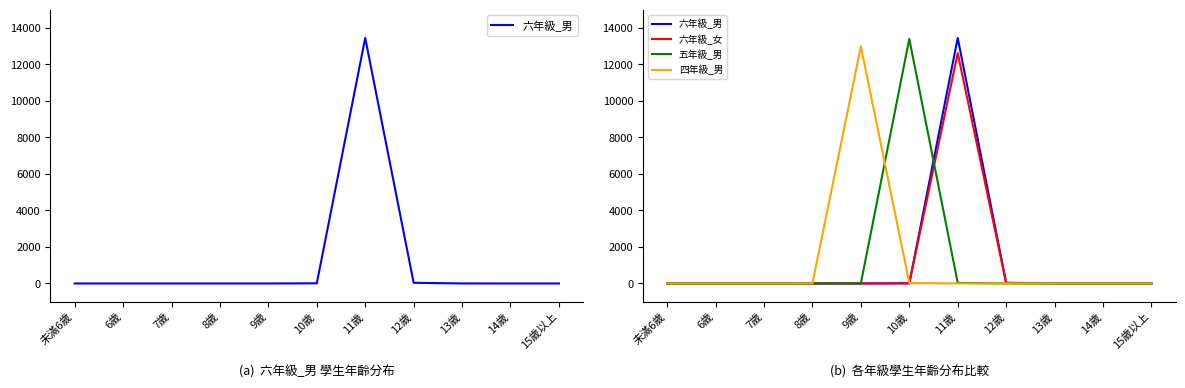

What are all the series names shown in the legend?

六年級_男, 六年級_女, 五年級_男, 四年級_男